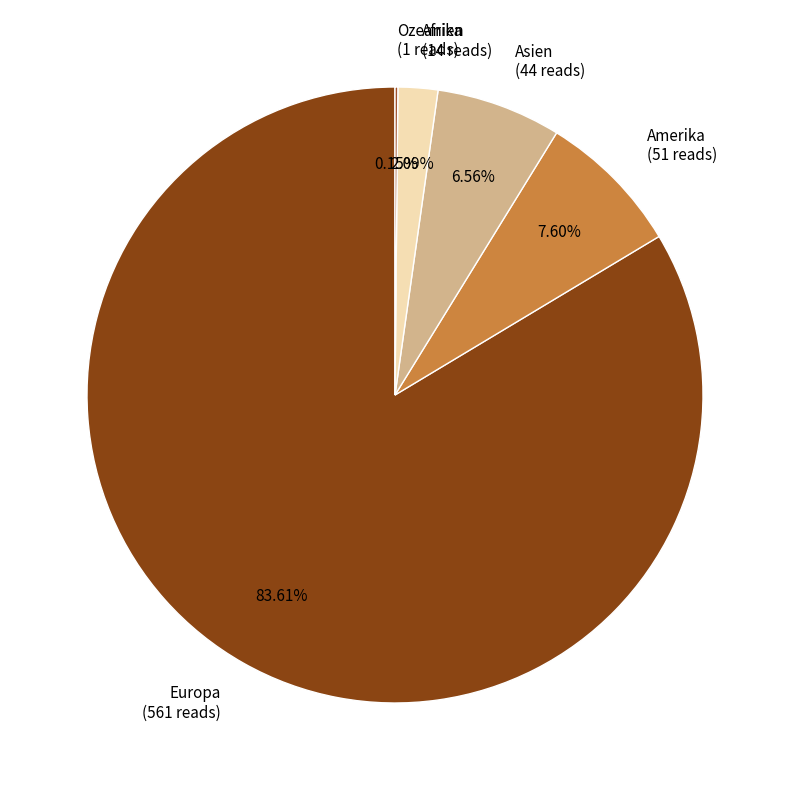

Is Afrika (14 reads) the majority of the pie?

No